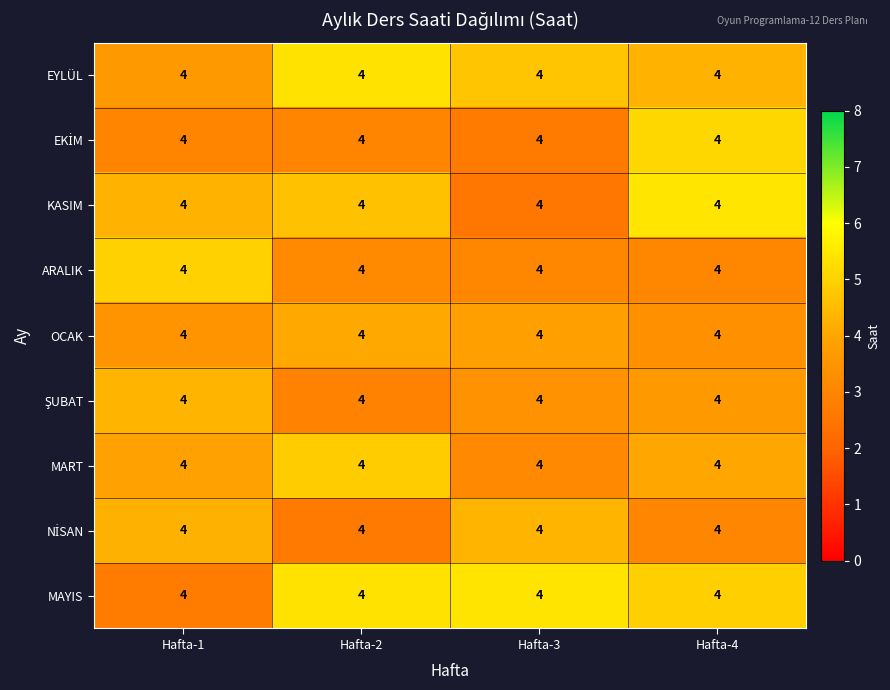

Between Hafta-1 and Hafta-2, which is larger?

Hafta-2